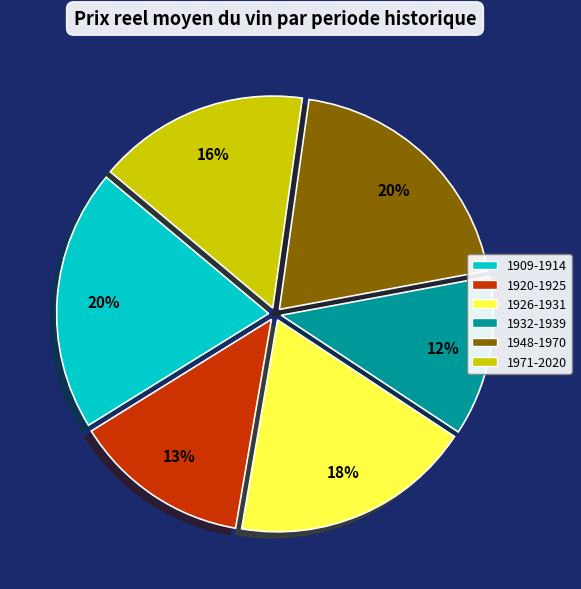

Combined, do 1932-1939 and 1920-1925 account for over 50%?

No